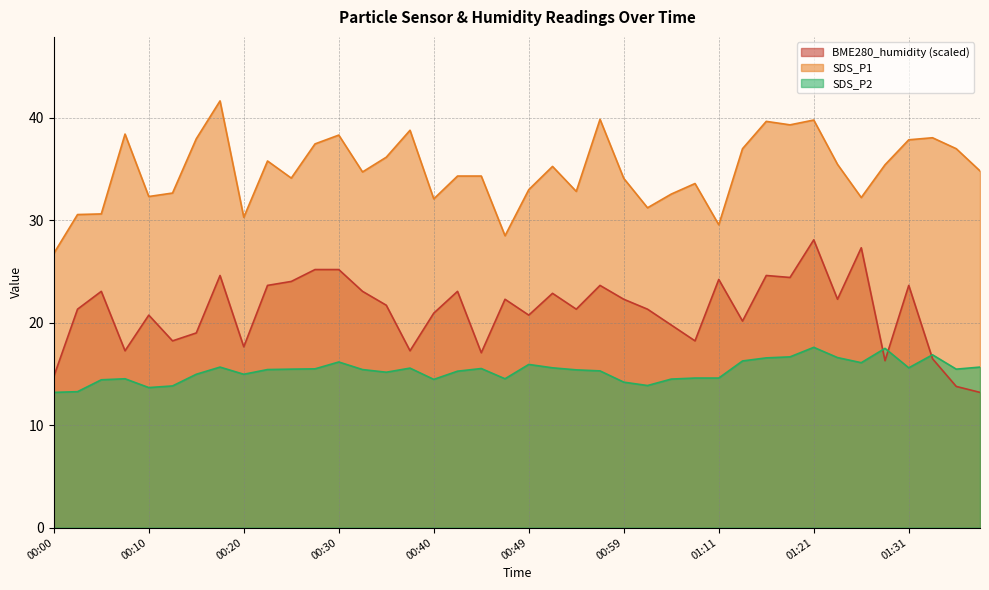

Rank the series by their maximum value, from highest to lowest.

SDS_P1, BME280_humidity (scaled), SDS_P2